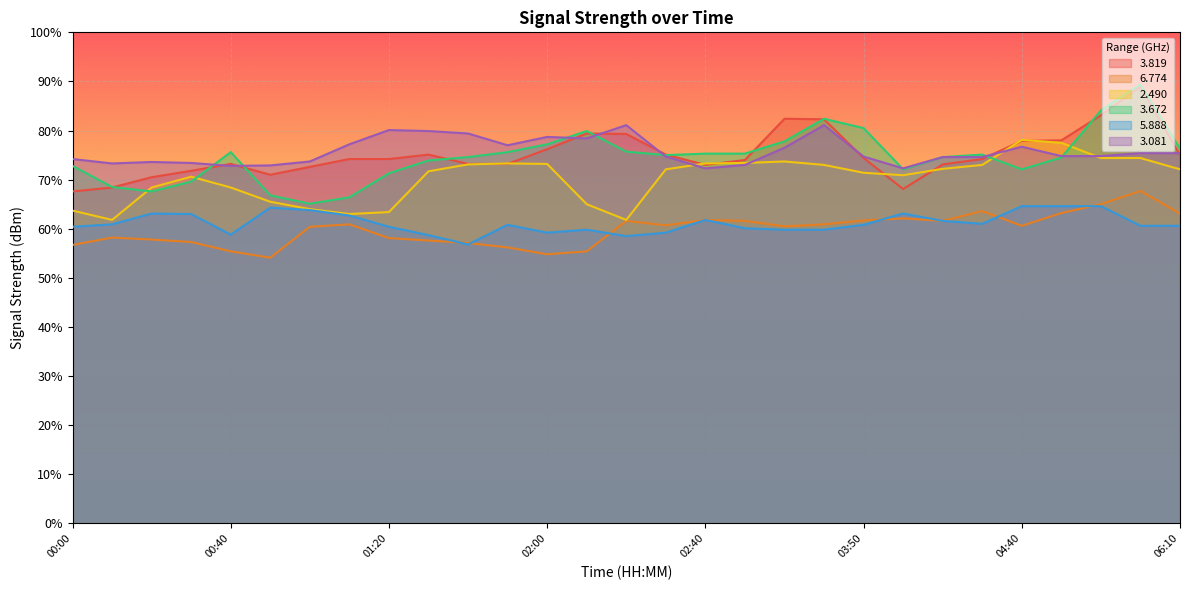

Which series has the largest total across all categories?

3.081